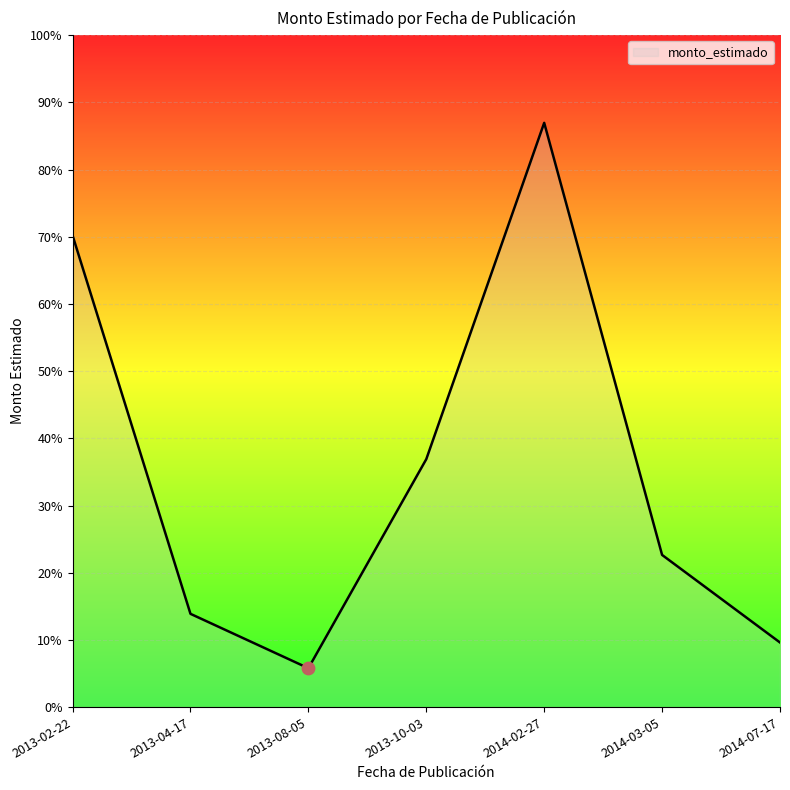

Approximately how many times larger is the value at 2013-02-22 compared to 2013-04-17?

5.1